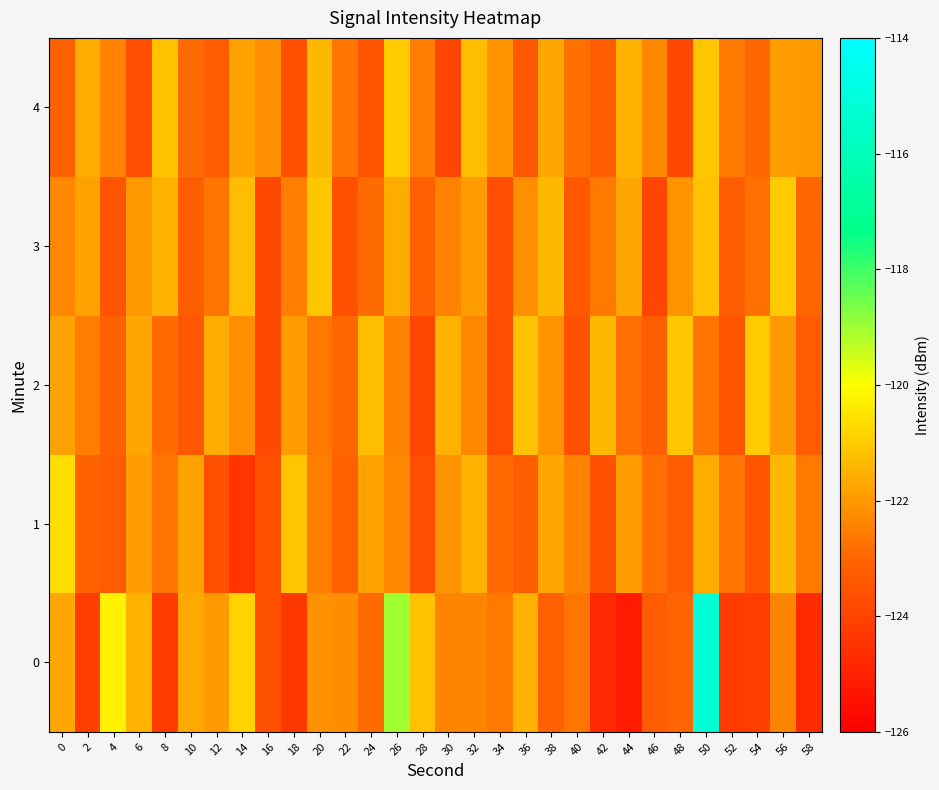

Which category has the highest value across all series?

50